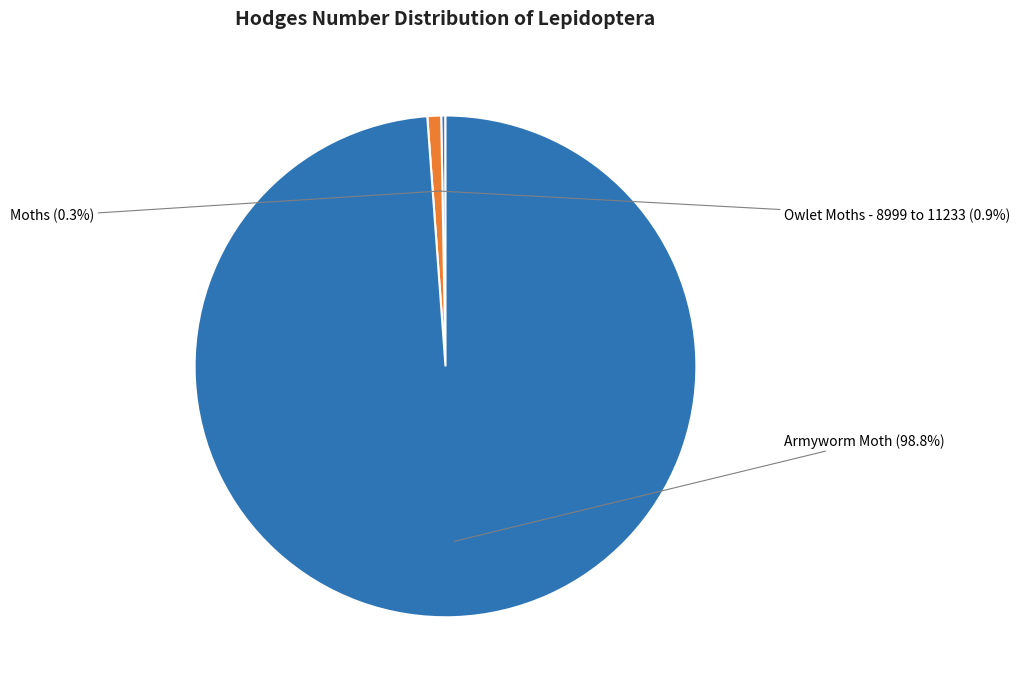

What is the largest slice in the pie chart?

Armyworm Moth